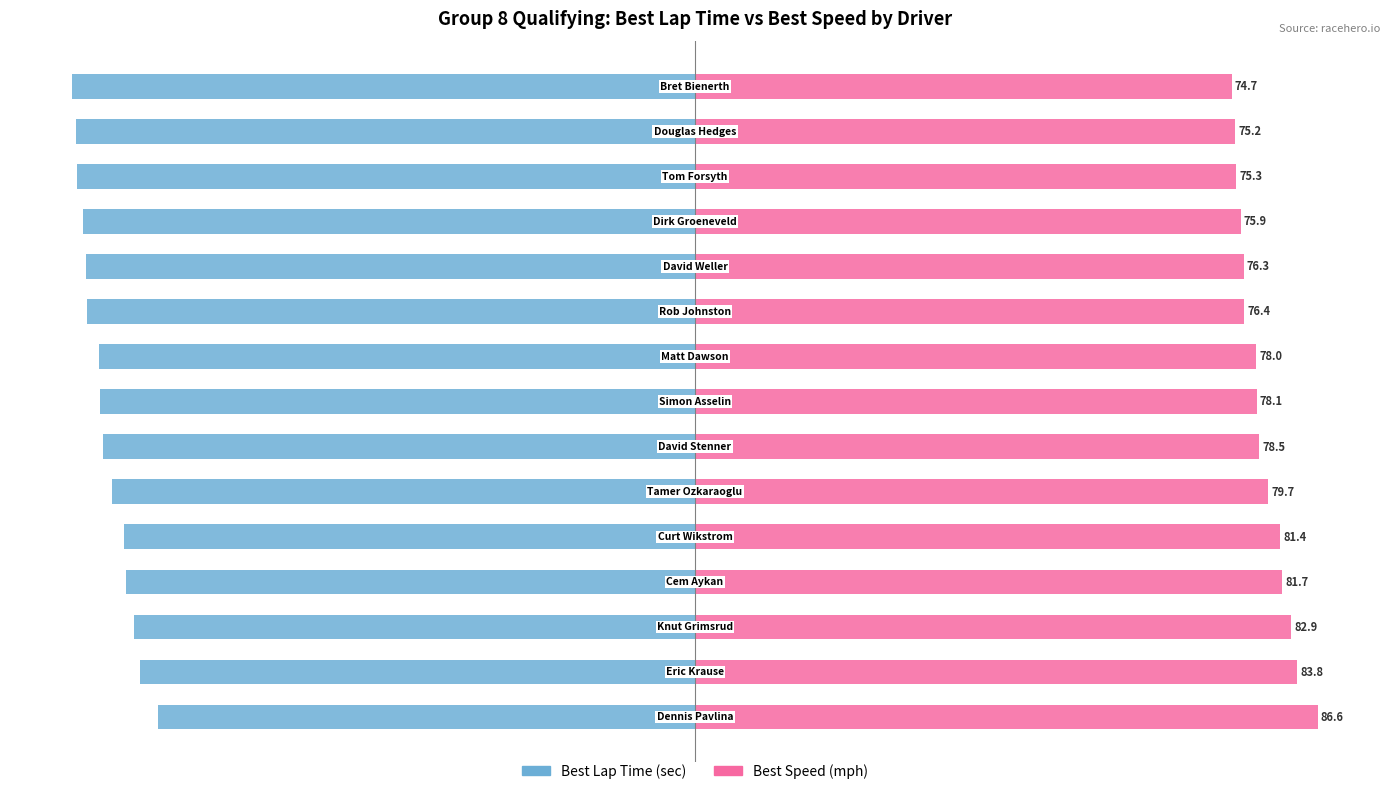

What is the difference between the Best Speed (mph) values at 14 and 4?

7.8